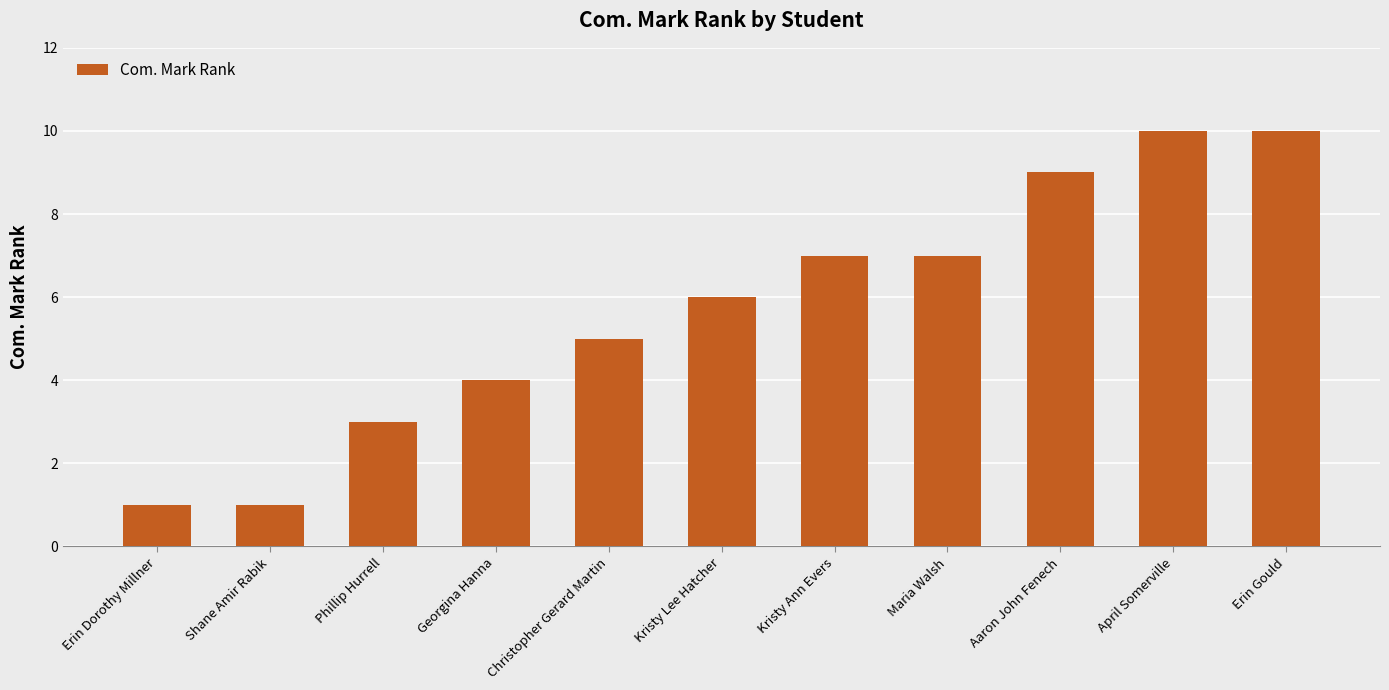

What is the change in value from Shane Amir Rabik to April Somerville?

+9